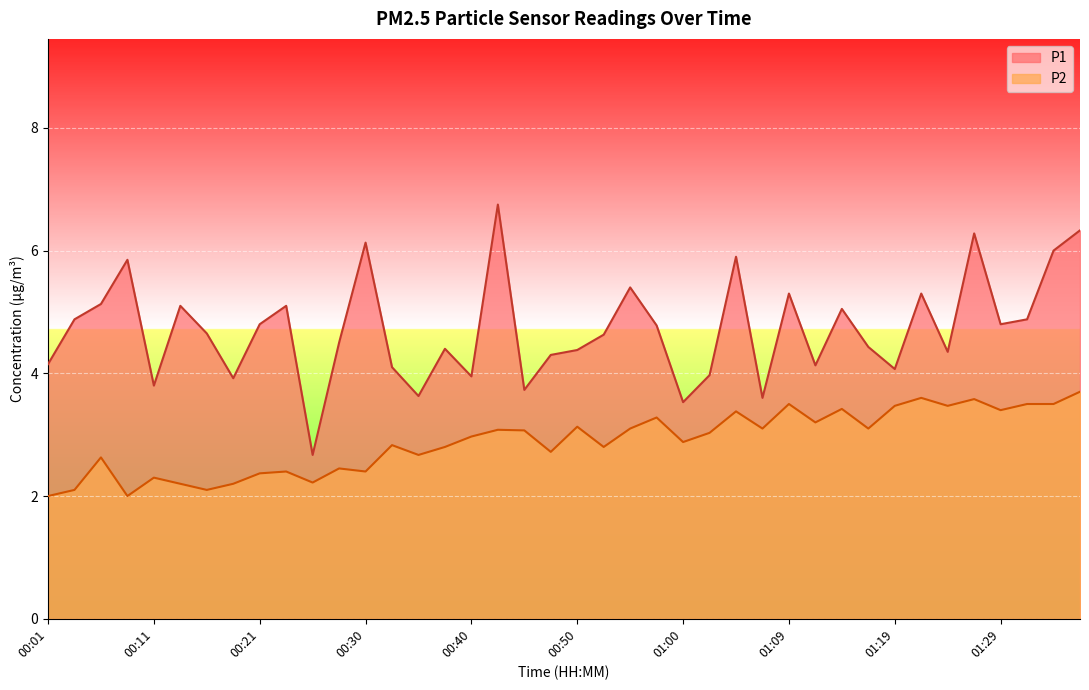

What is the spread (max minus min) of values at 01:19?

0.6